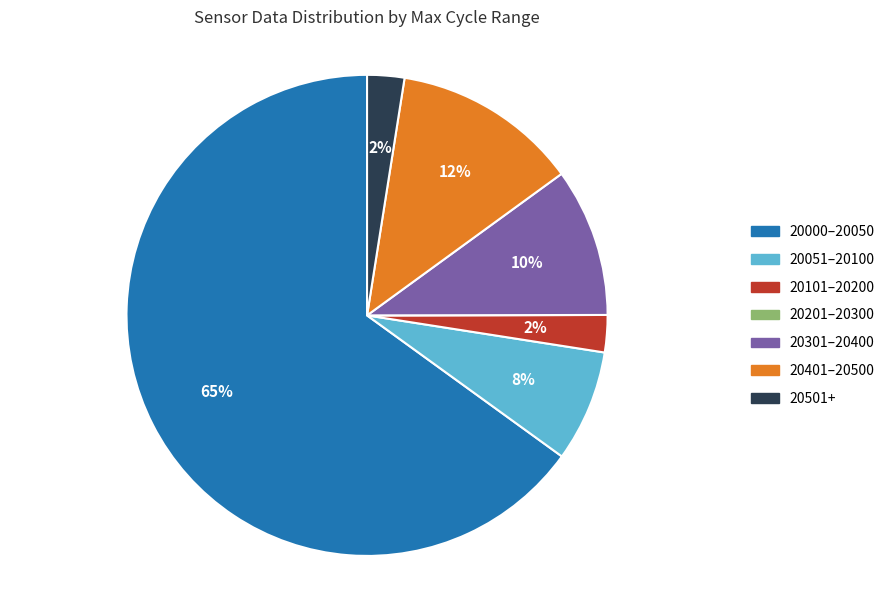

Do 20401–20500 and 20301–20400 together represent more than half of the pie?

No